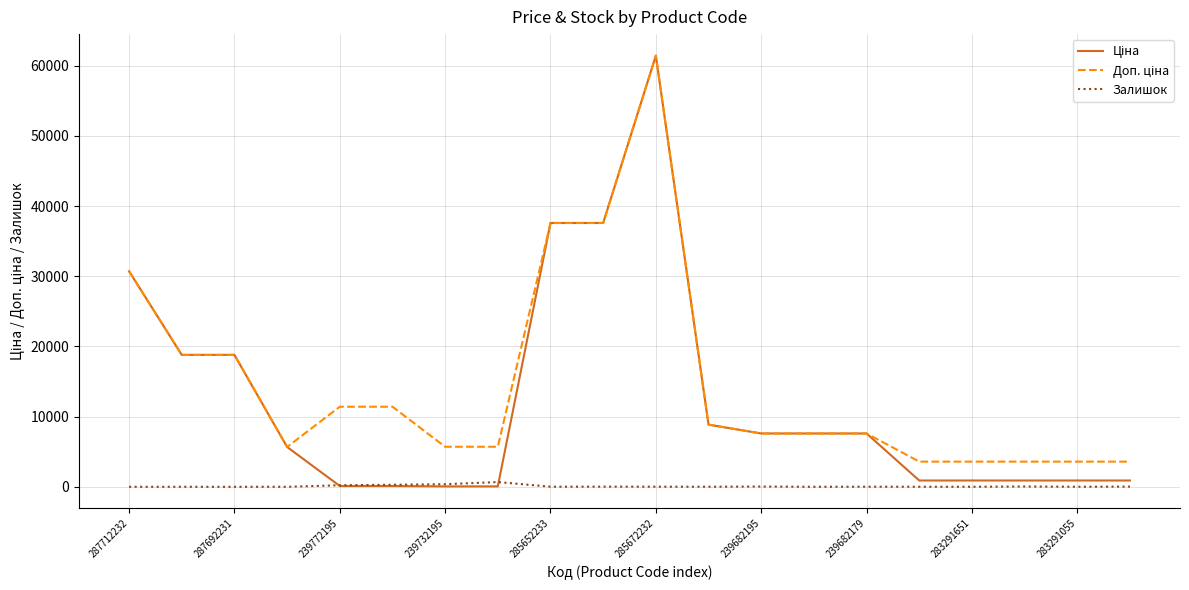

What is the maximum value shown in the chart?

61434.3